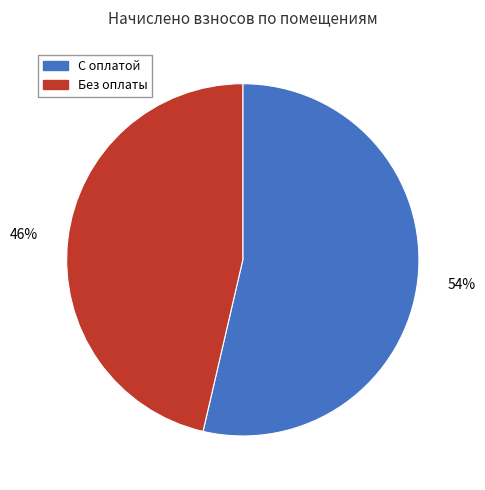

To the nearest percent, what is the average slice percentage?

50%